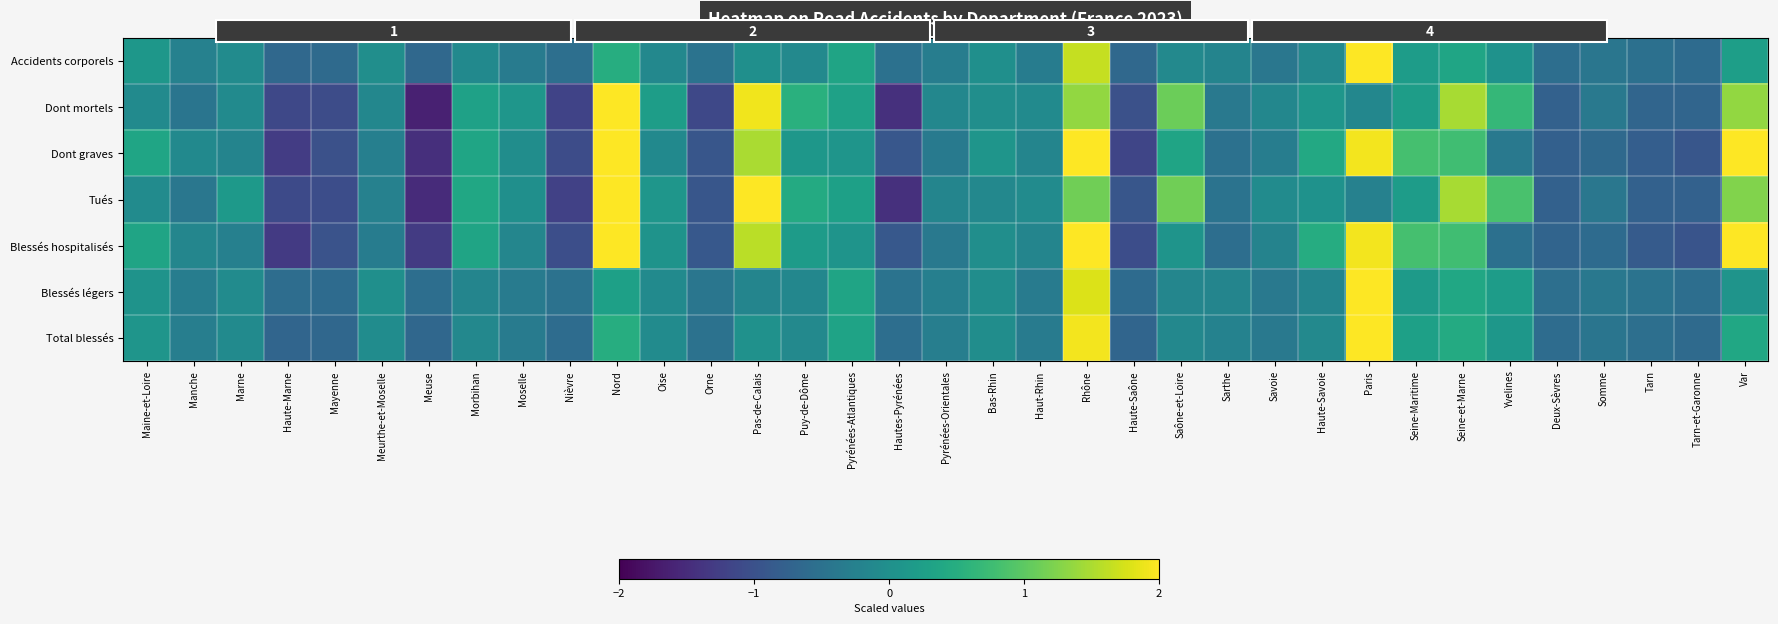

Which series has the largest total across all categories?

Blessés légers